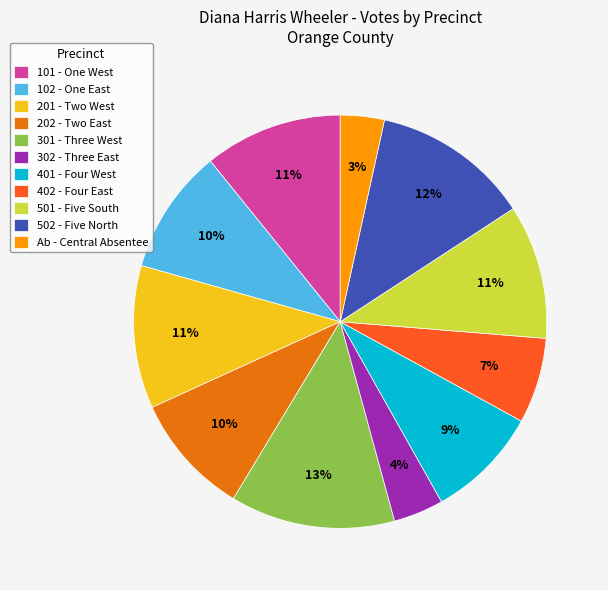

Does 202 - Two East account for over 50% of the chart?

No